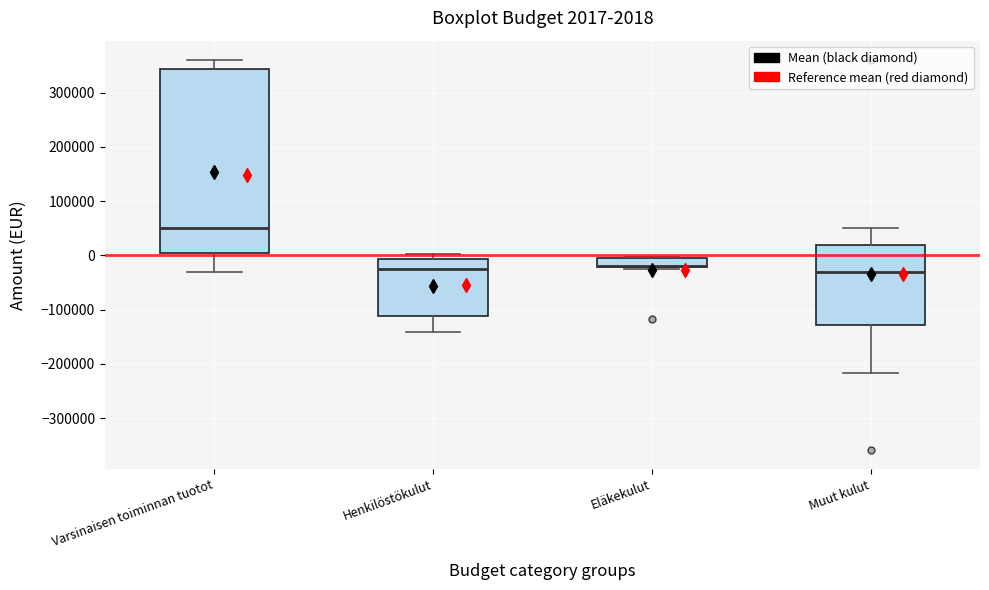

Which box is the tallest, from its lower edge to its upper edge?

Varsinaisen toiminnan tuotot